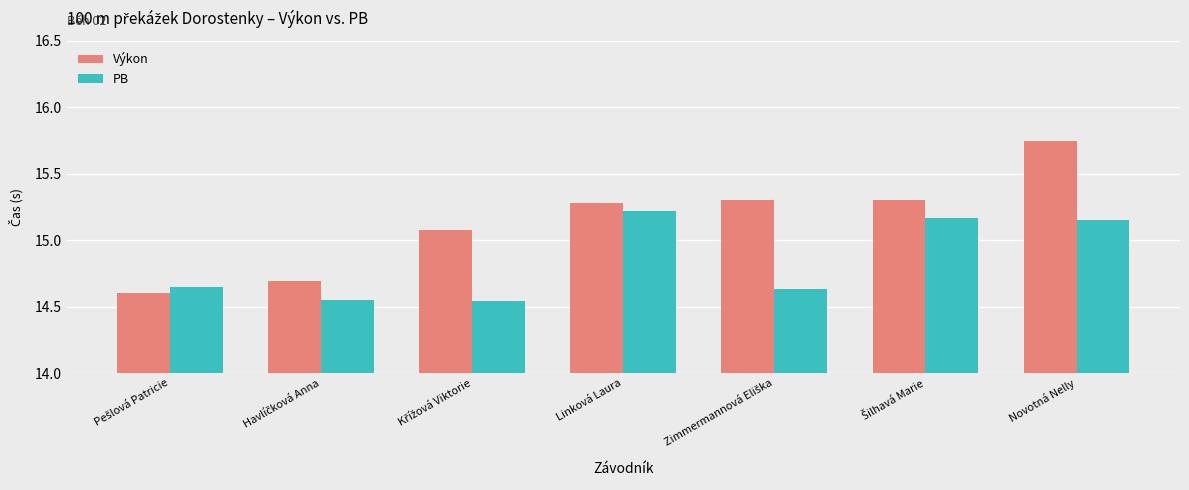

At which category is the sum across all series the highest?

Novotná Nelly